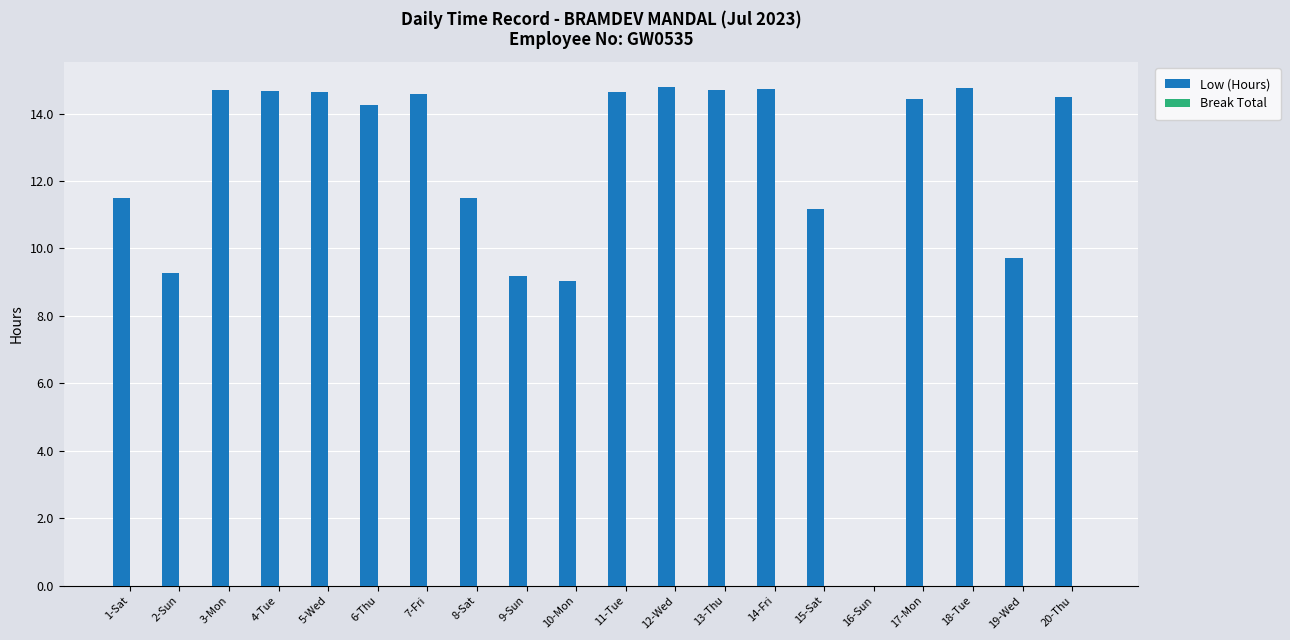

Is it true that the value at 11-Tue is 7.3?

False